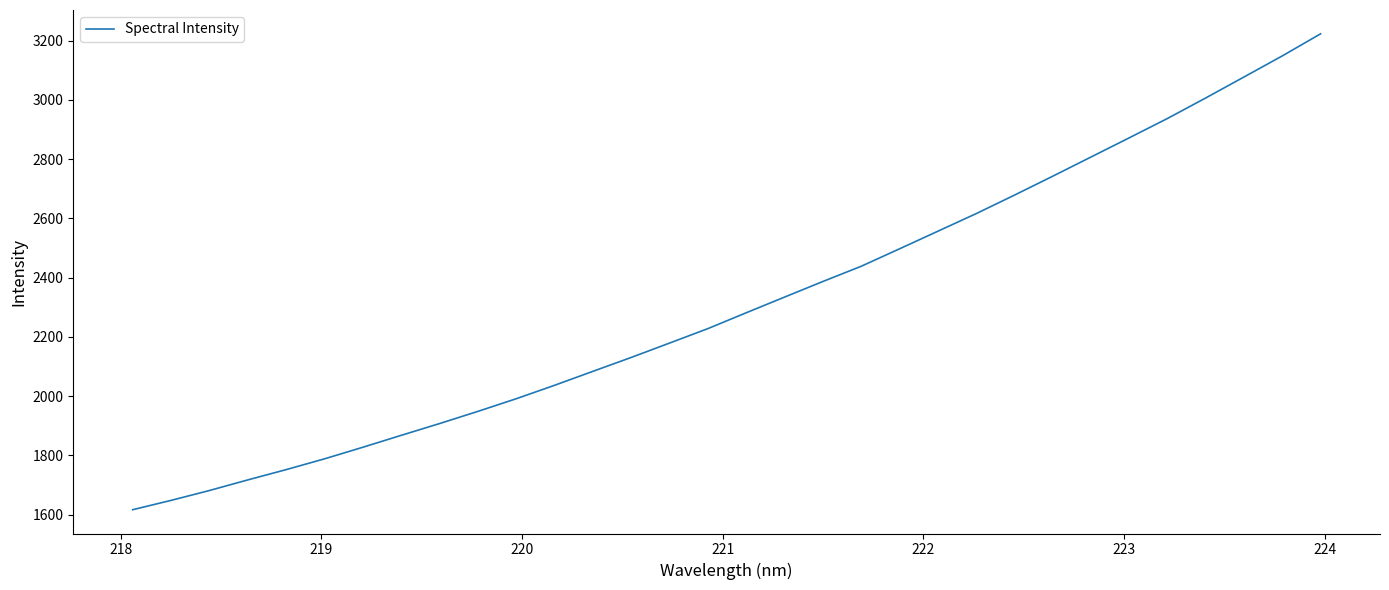

What is the smallest value displayed?

1616.7